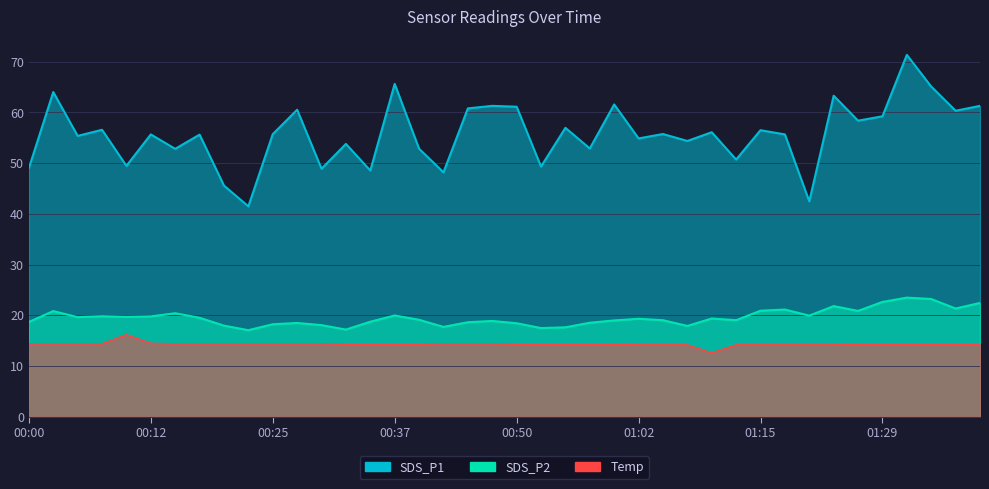

Is it true that SDS_P2 equals 21.4 at 01:37?

True